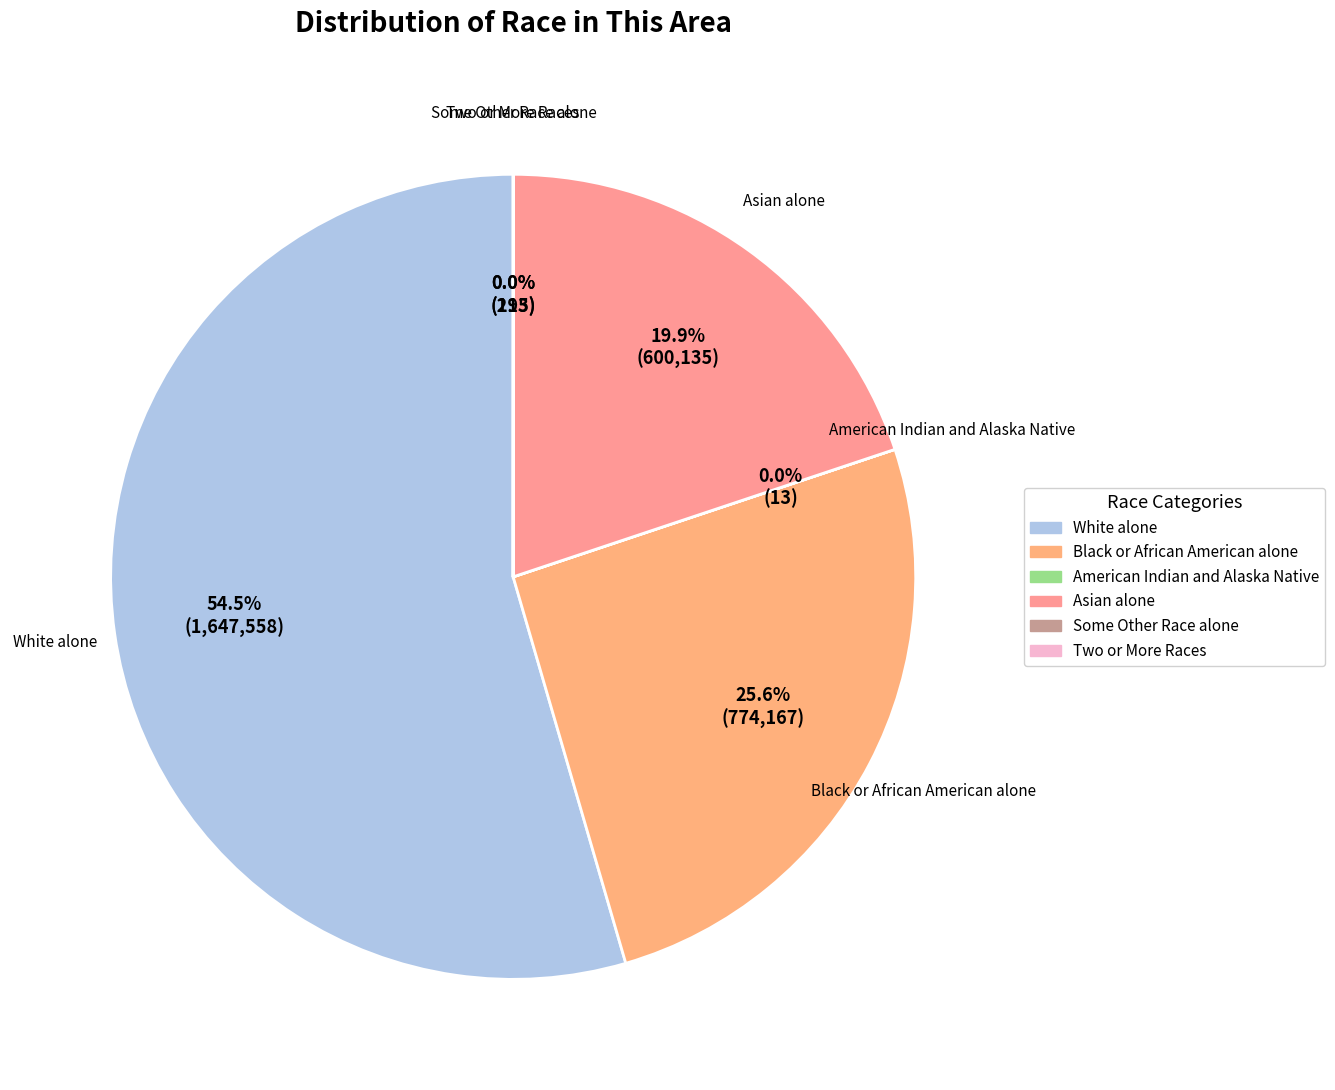

Approximately how many times larger is the value at Black or African American alone compared to White alone?

0.5